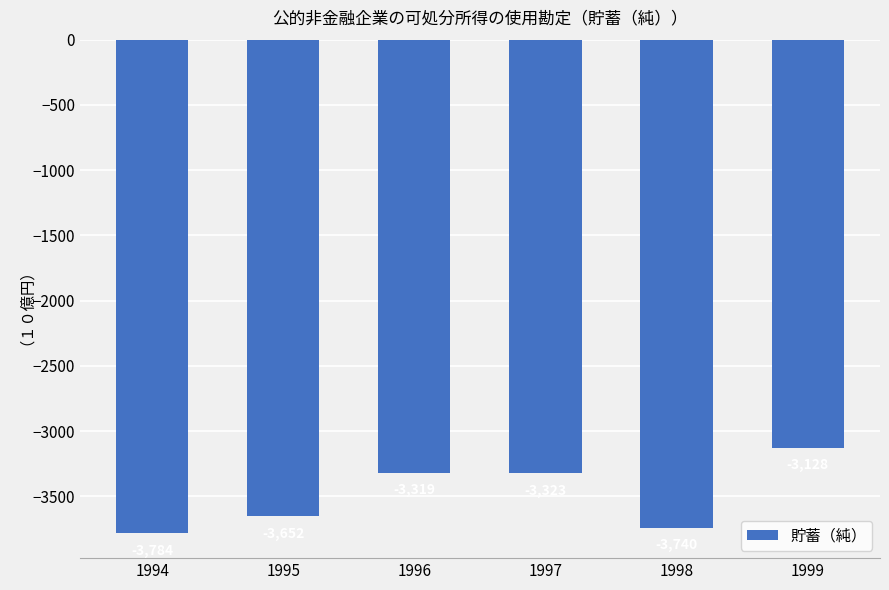

Is it true that the value at 1996 is -821.4?

False